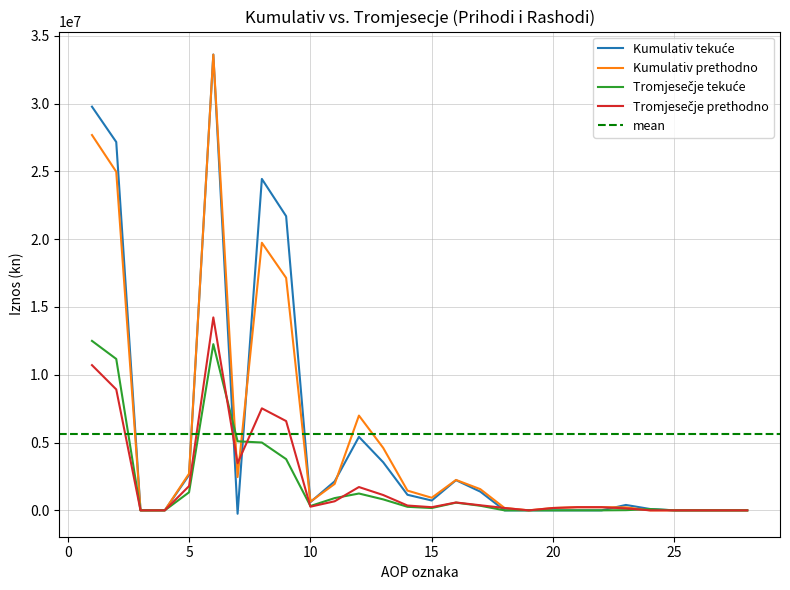

Where do Kumulativ_prethodno and Tromjesecje_prethodno first cross each other?

6 and 7